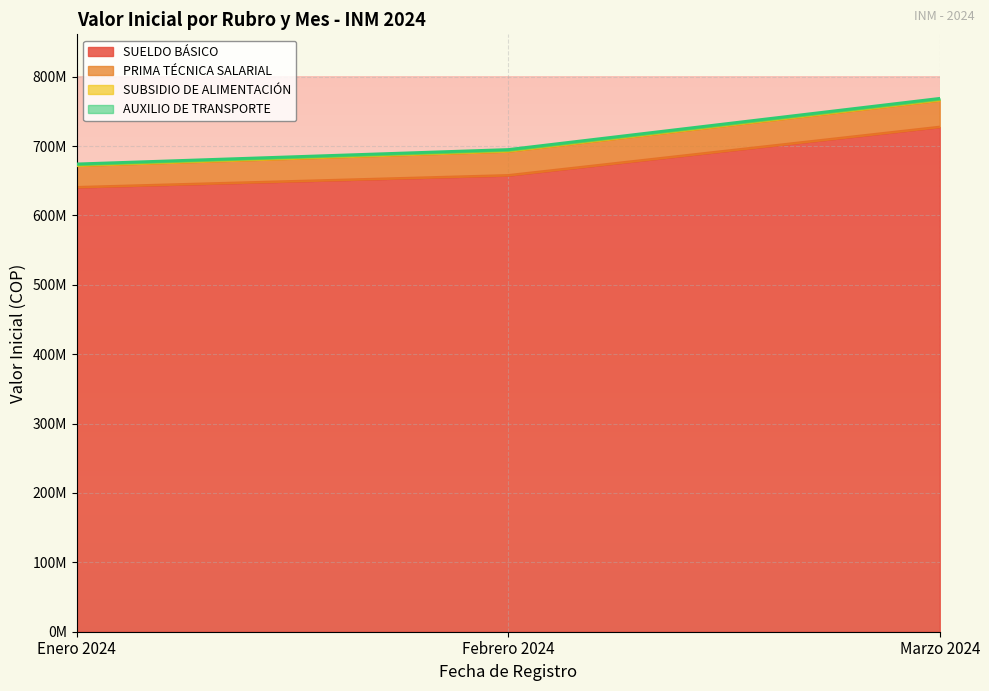

Does the chart display data point markers on the line(s)?

No